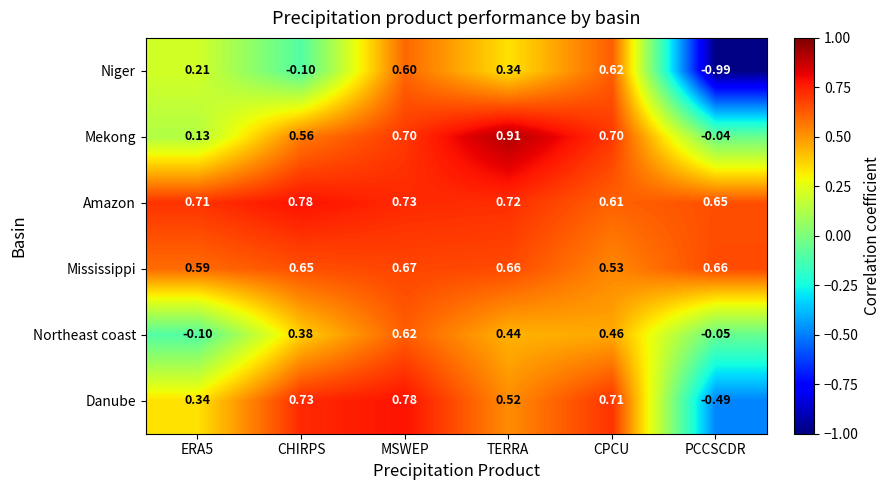

Which category has the highest value across all series?

TERRA